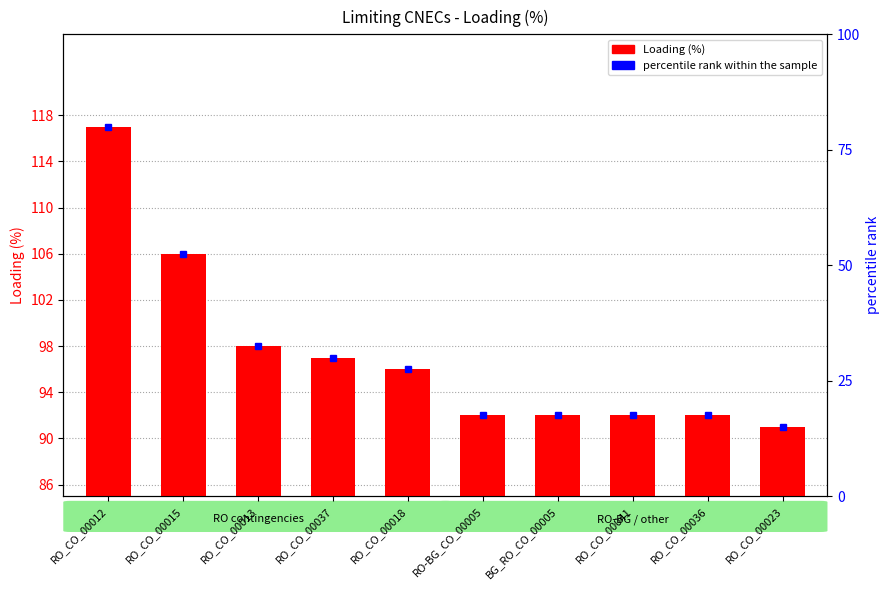

List the series in order of their overall mean, highest first.

Loading (%), percentile rank within the sample